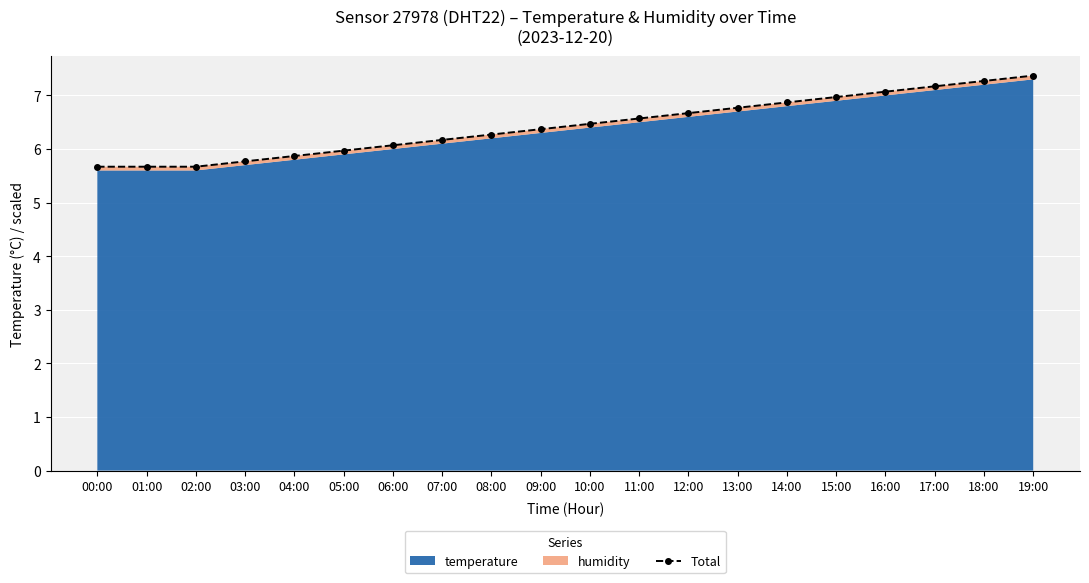

What is the label of the 17th point from the left?

16:00